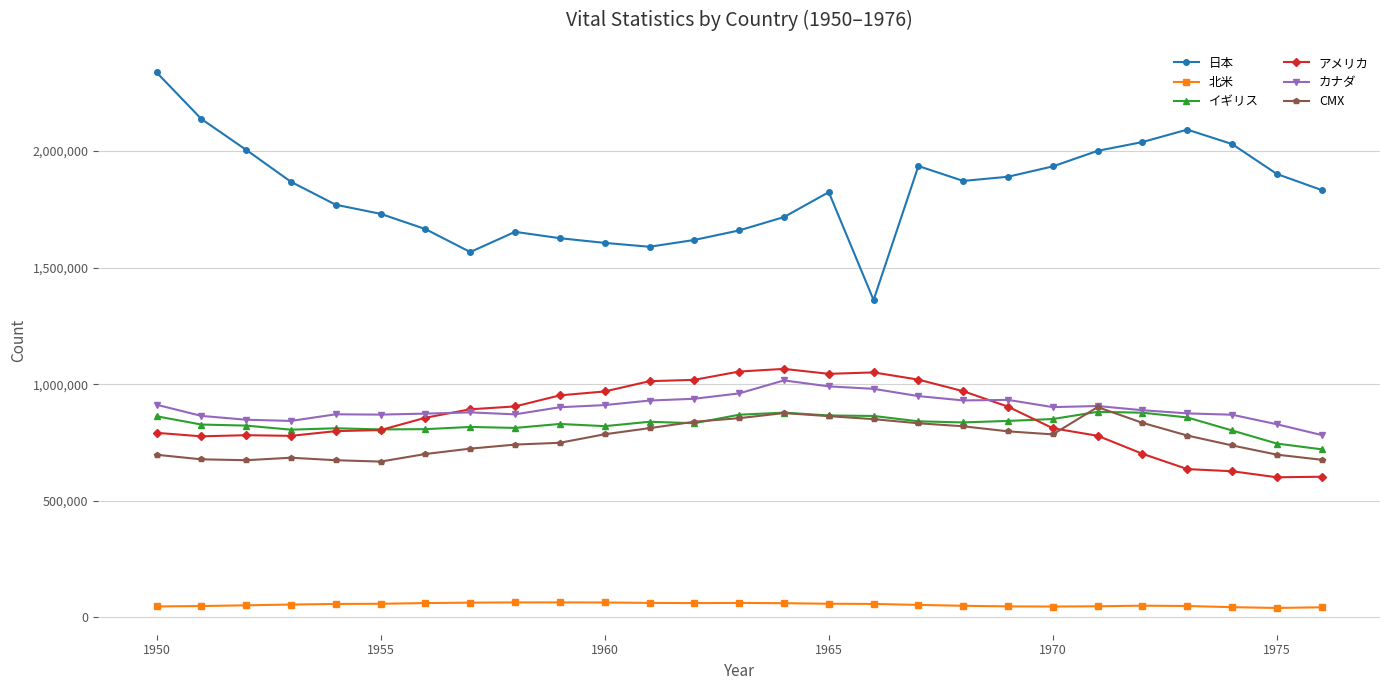

Which series has the largest range (max minus min)?

日本